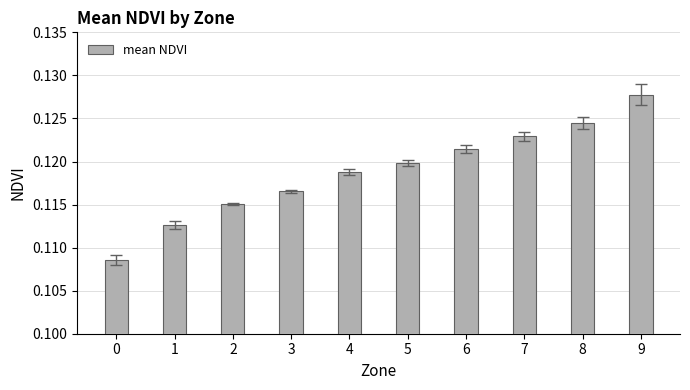

Is it true that the value at 1 is 0.2?

False